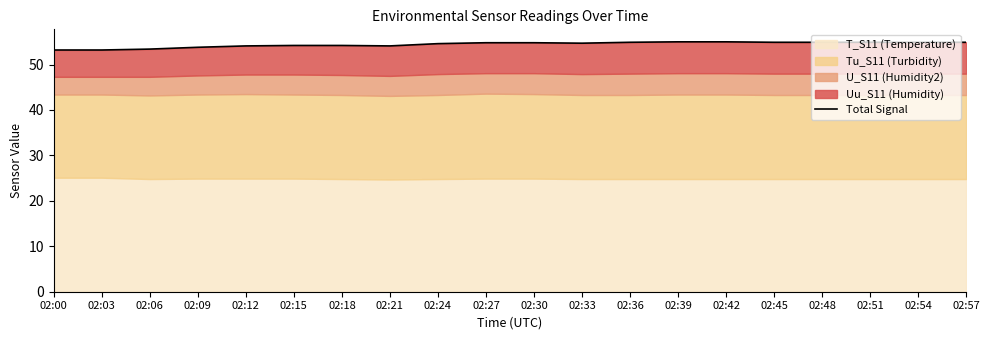

What is the greatest value displayed?

55.0